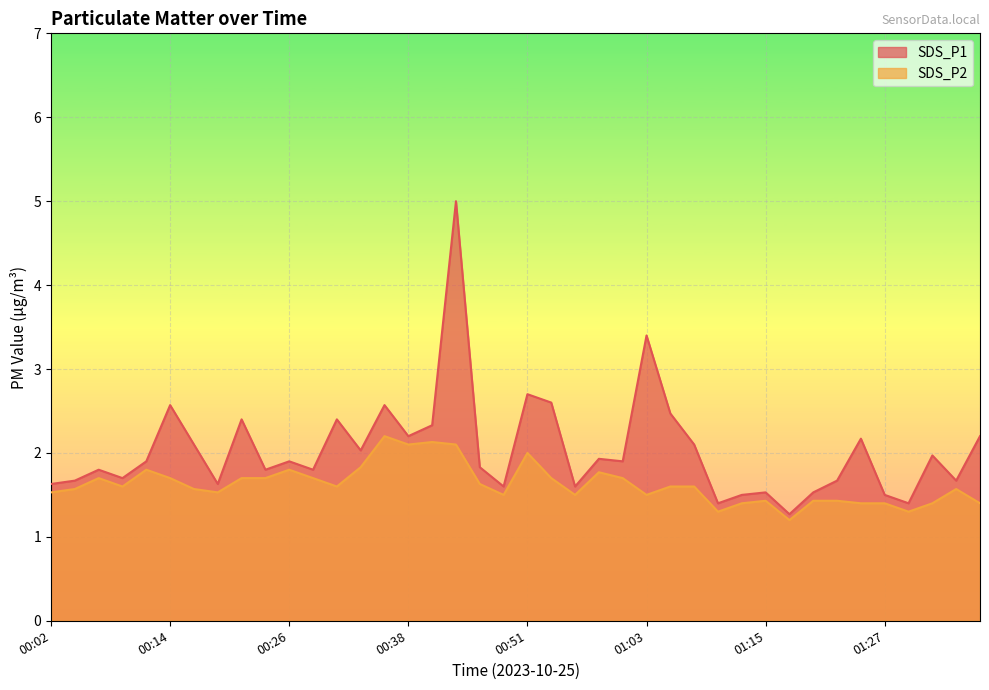

True or false: SDS_P1 and SDS_P2 cross at least once.

False